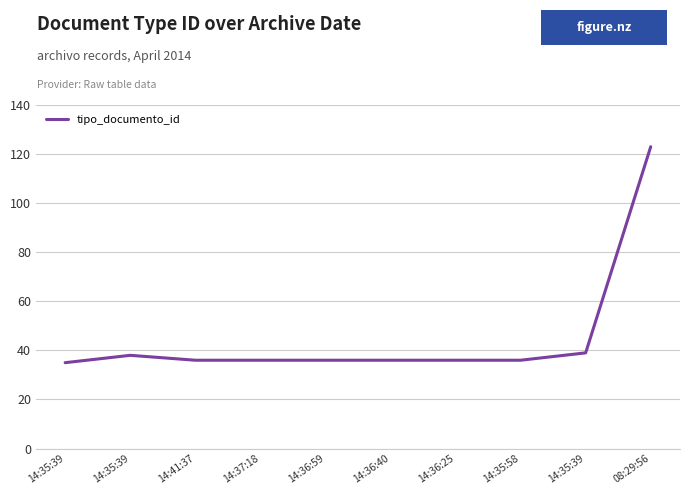

What is the difference between the maximum and minimum values?

88